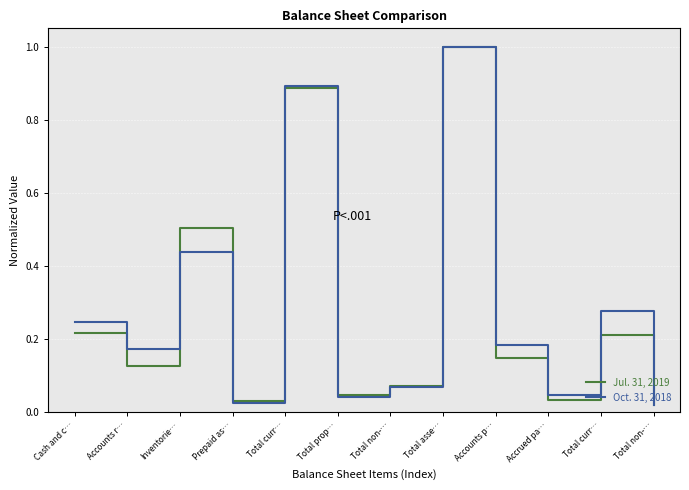

Does the chart display data point markers on the line(s)?

No